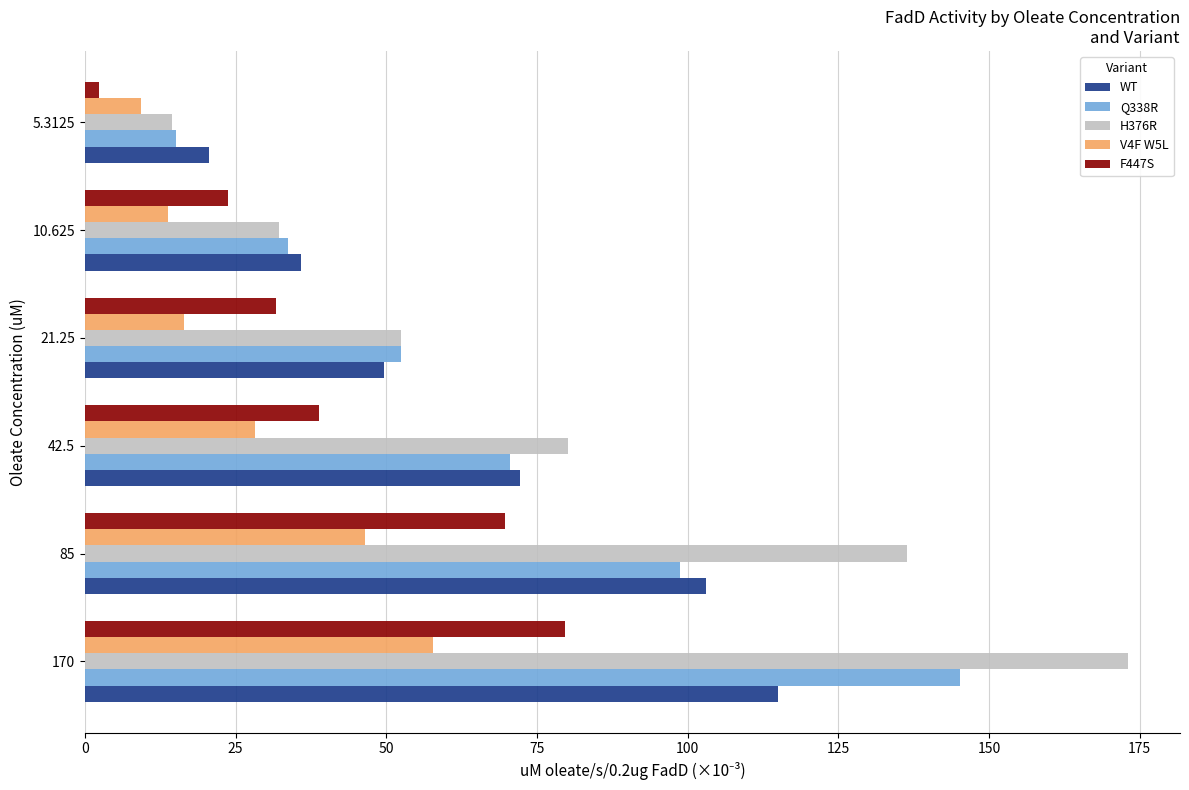

How many series are shown in this chart?

5